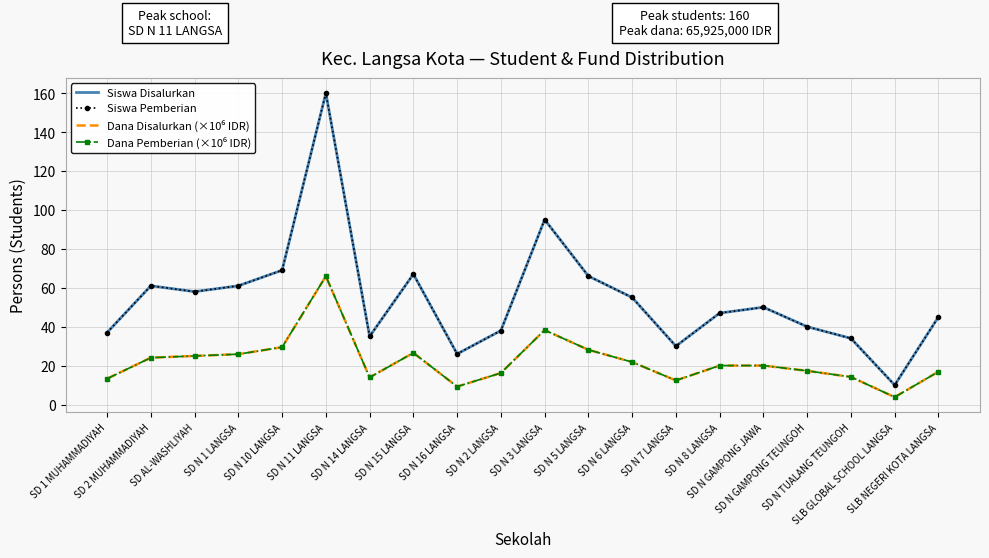

What is the value of the Dana Disalurkan (×10⁶ IDR) point at the 3rd from the left?

25.0